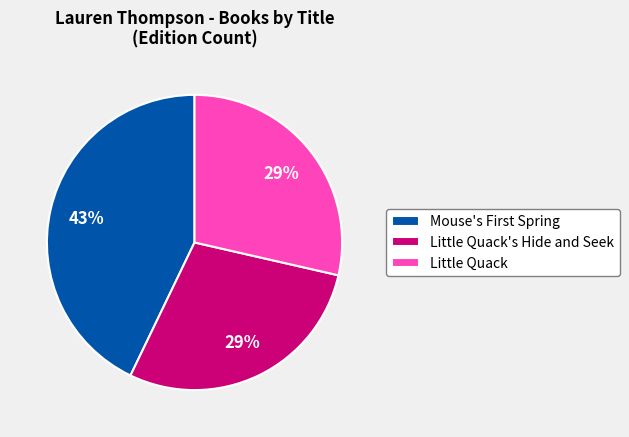

Is it true that Little Quack's Hide and Seek is 40% of the pie?

False